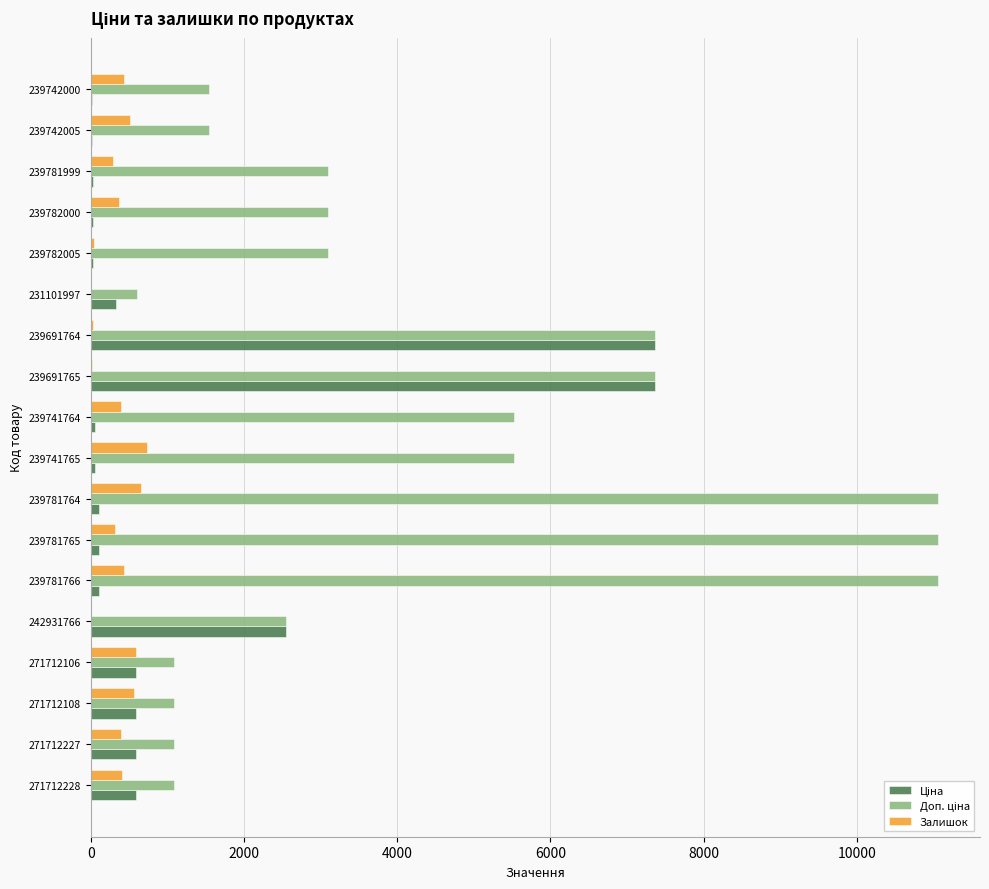

What is the sum of all Залишок values?

6201.0